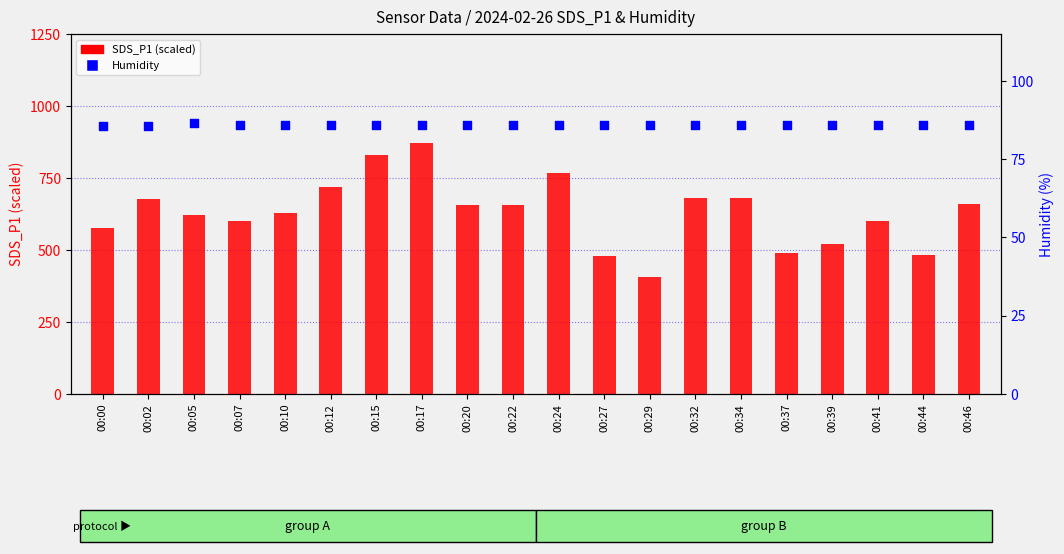

What is the total value across all series at 00:12?

805.9